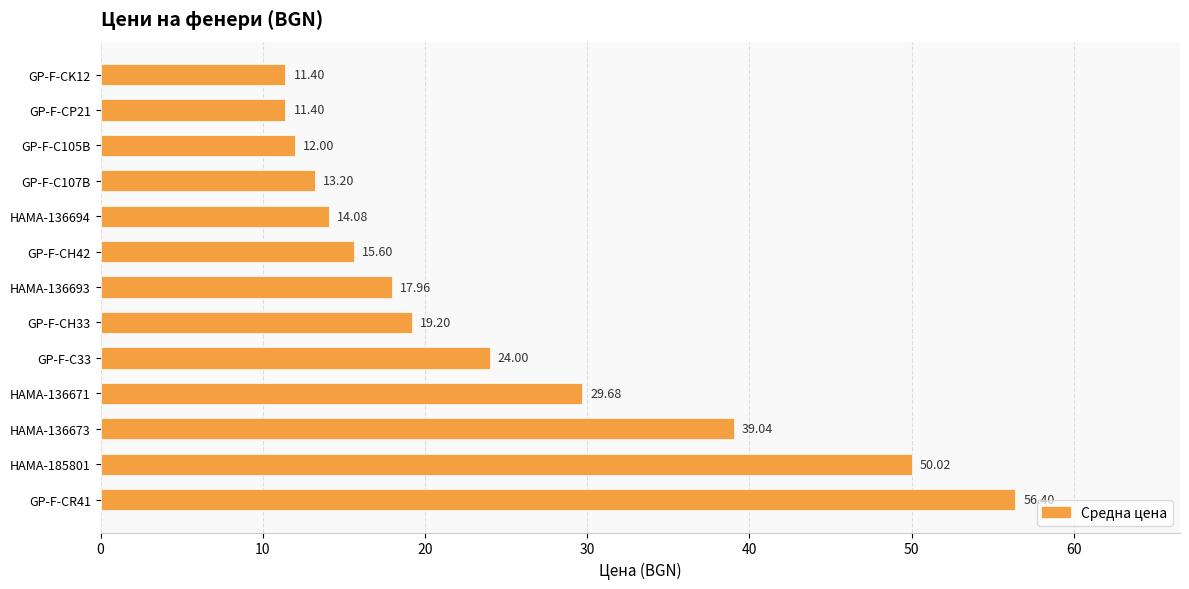

Count the number of data series in this chart.

1